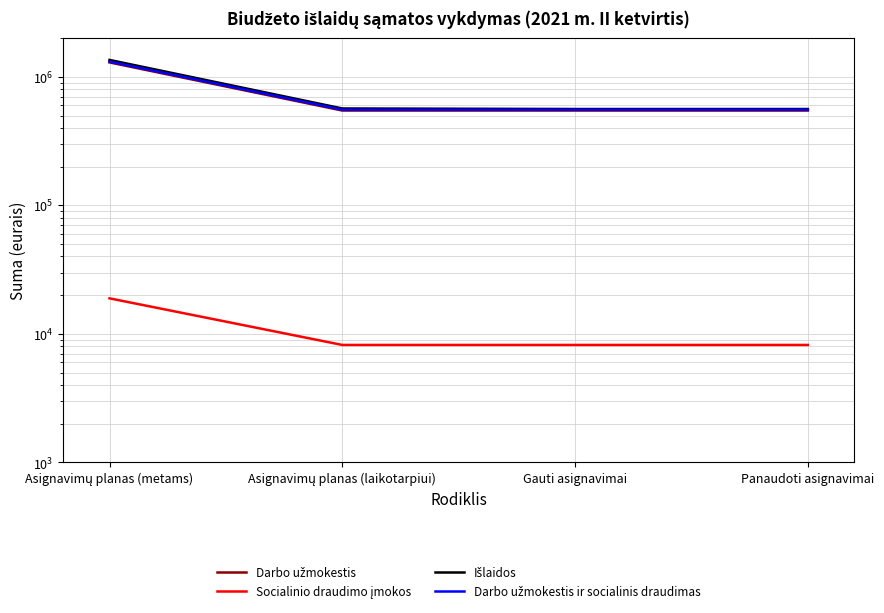

Where is Darbo užmokestis ir socialinis draudimas nearest to the value 933849?

Asignavimų planas (laikotarpiui)